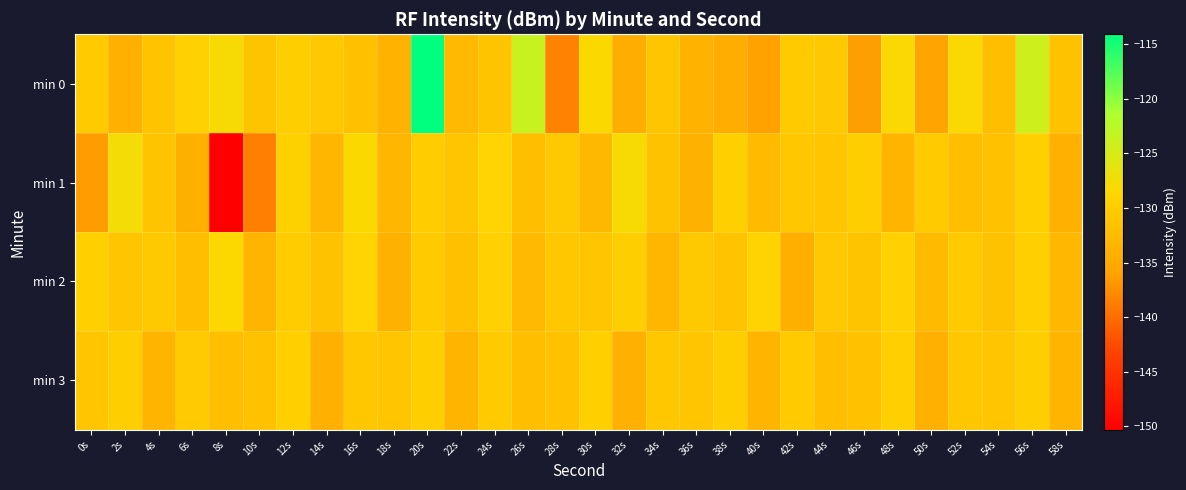

Rank the series at 30s from highest to lowest value.

min 0, min 3, min 2, min 1